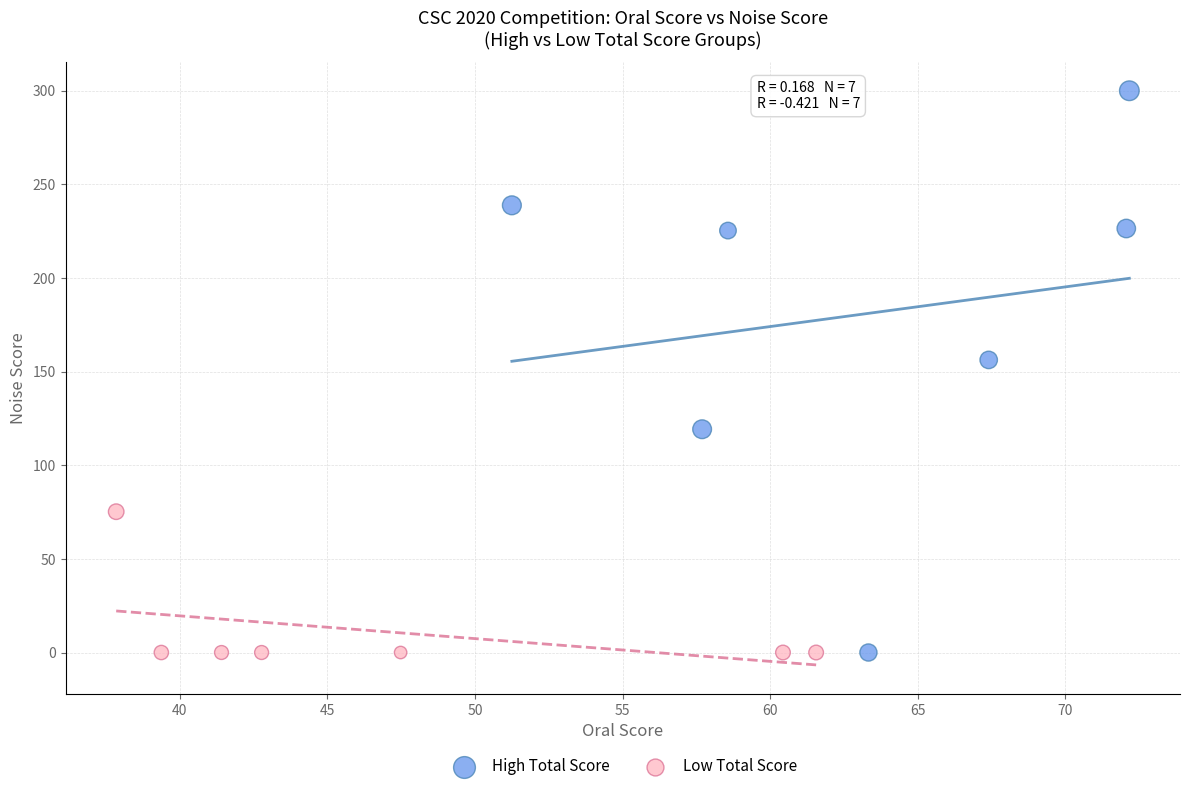

Which series reaches the maximum Y coordinate?

High Total Score